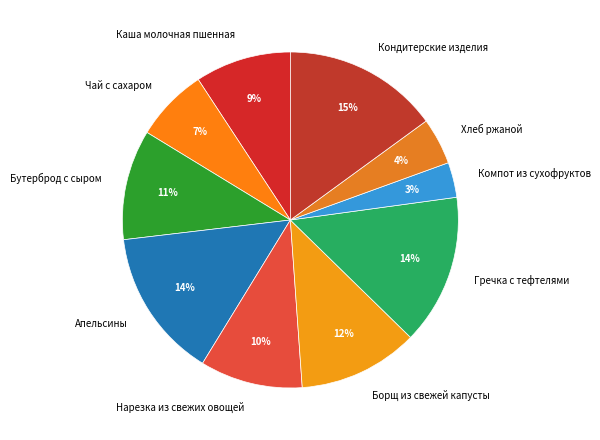

What percentage is the Бутерброд с сыром slice, to the nearest percent?

11%